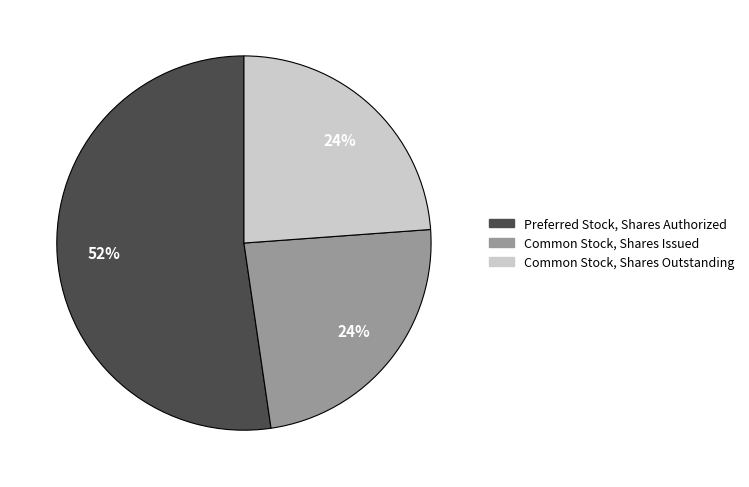

What is the largest slice in the pie chart?

Preferred Stock, Shares Authorized